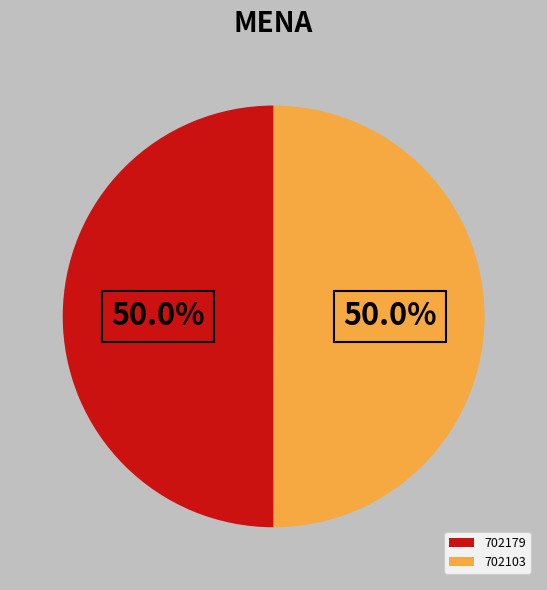

To the nearest percent, what percentage of the pie is 702179?

50%